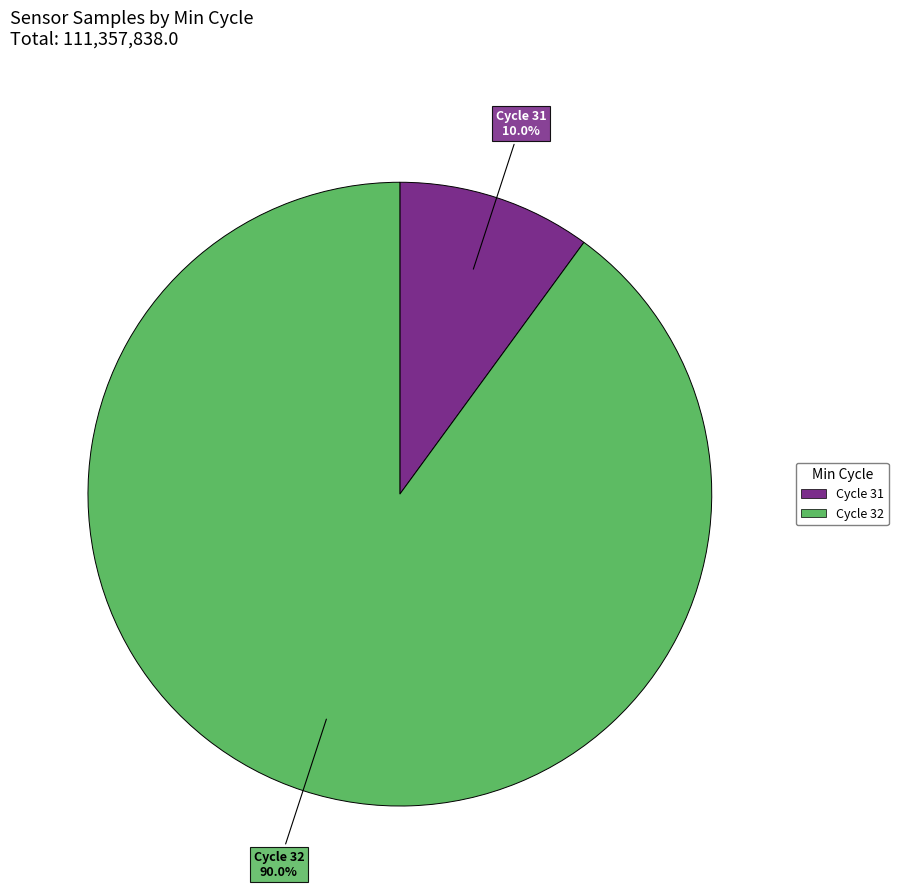

Count the number of slices in the pie.

2